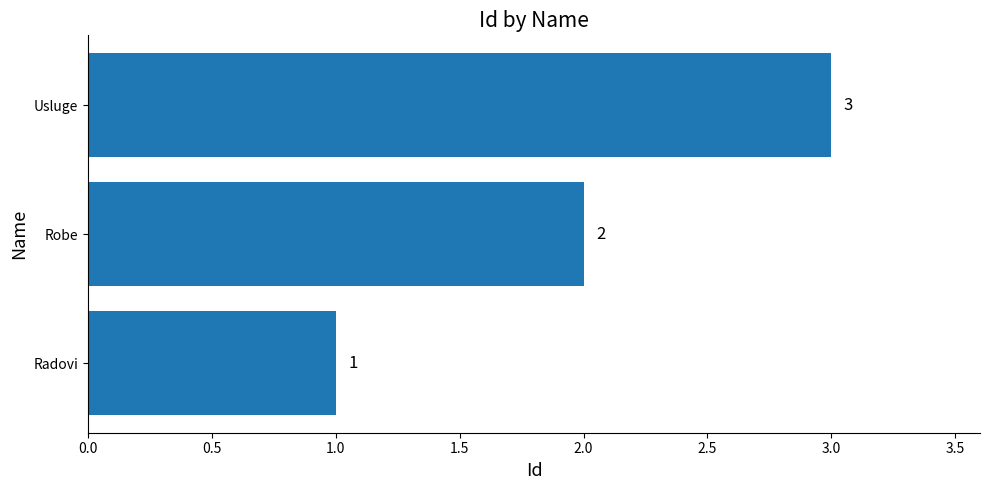

Is it true that the value at Radovi is 1?

True